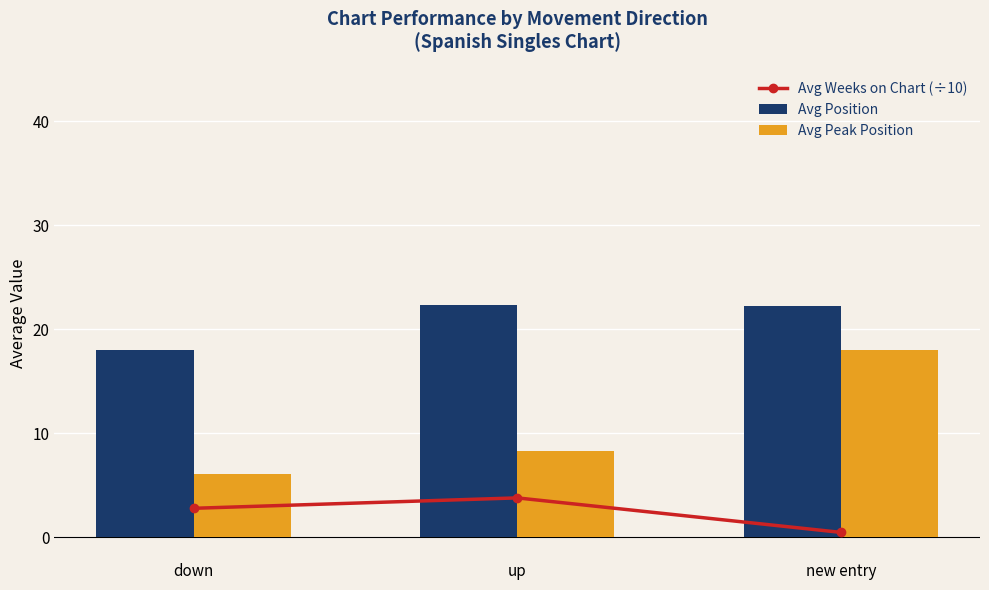

What position from the right is up?

2